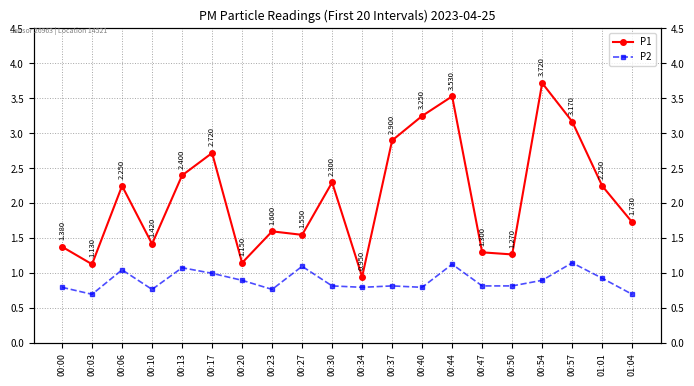

True or false: P1 and P2 intersect in this chart.

False